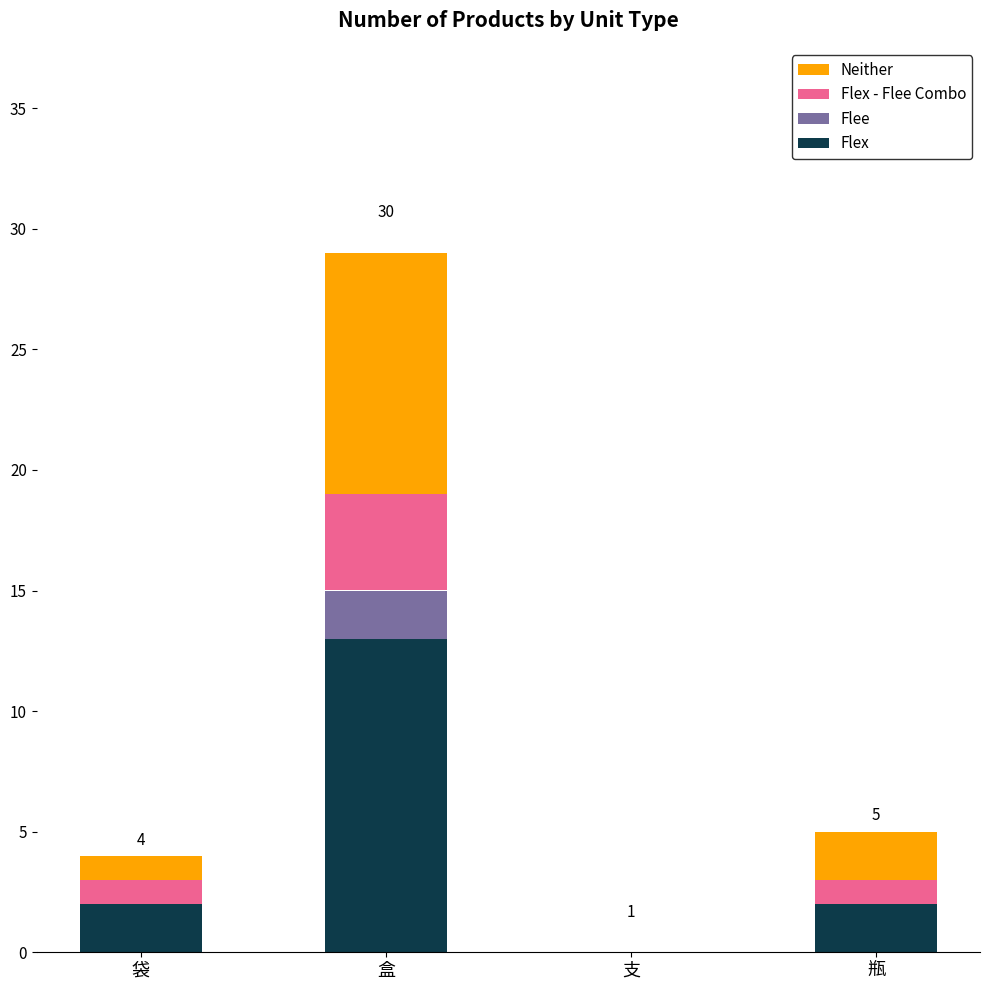

What is the highest value of the Flex series?

13